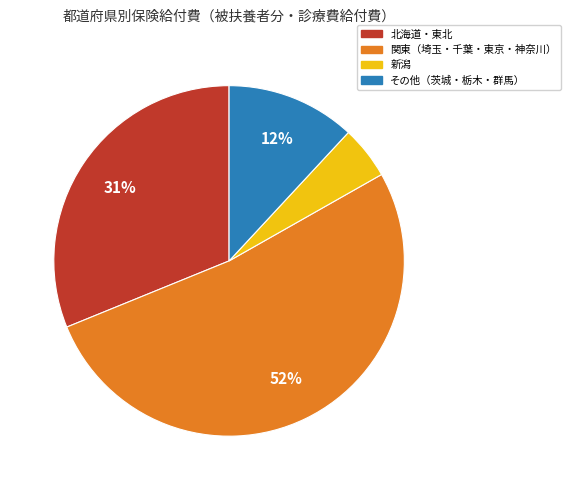

To the nearest percent, what is the difference between the largest and smallest slice percentages?

47%